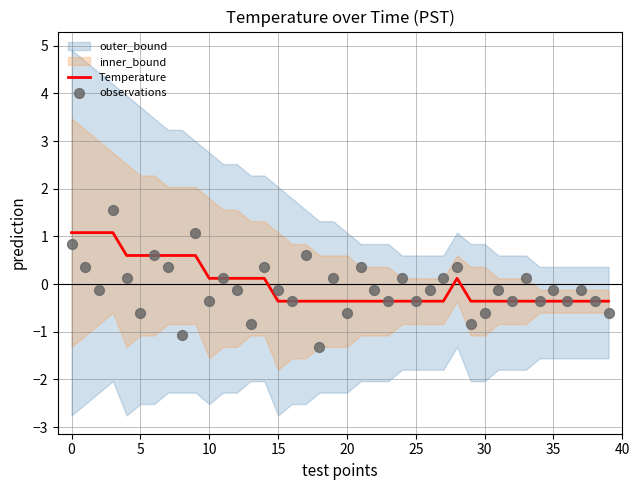

What is the lowest value of the Temperature series?

-0.4